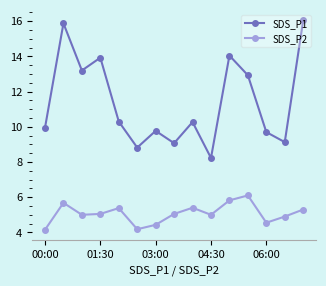

List the series in order of their overall mean, highest first.

SDS_P1, SDS_P2